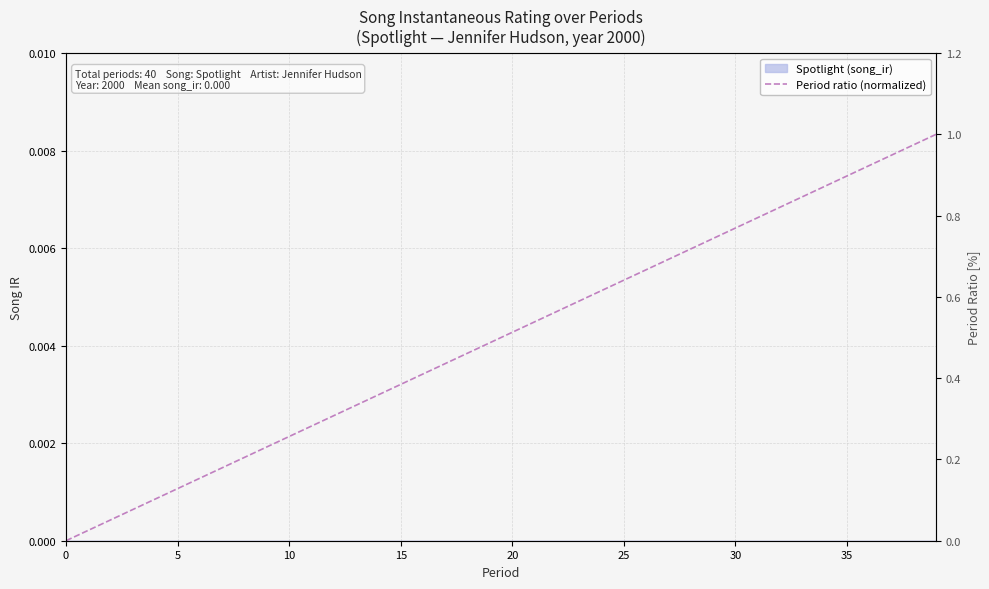

Is it true that the value at 28 is 0.7?

True